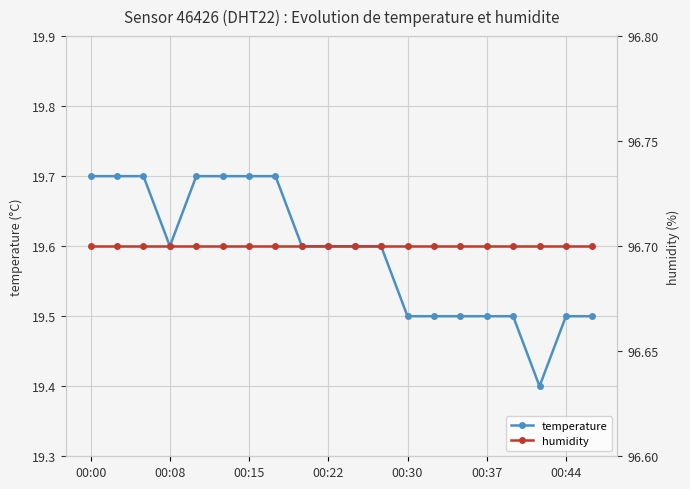

At how many categories does at least one series exceed 87?

20